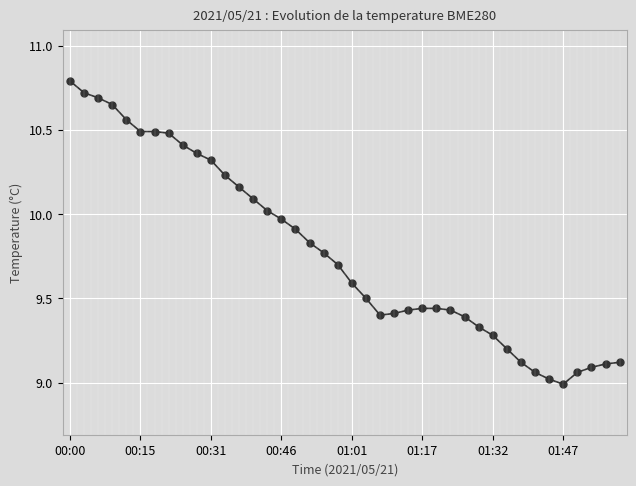

What is the minimum value shown in the chart?

9.0